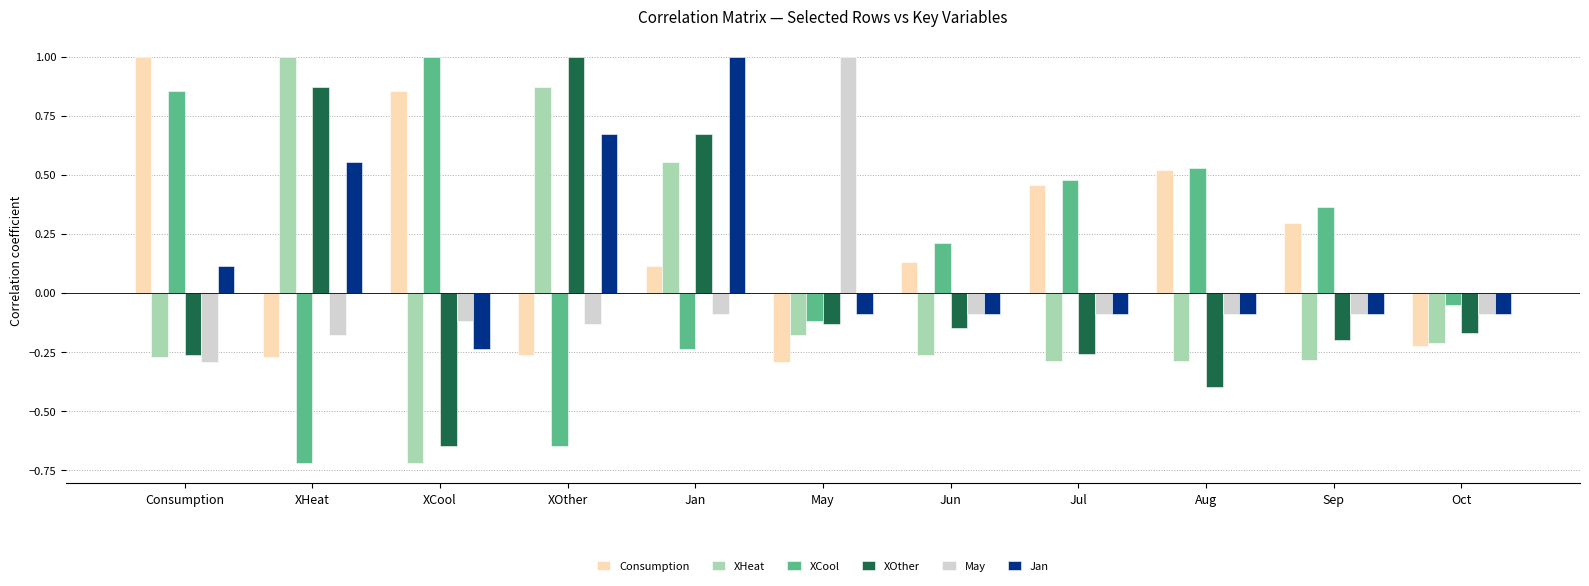

Does the chart contain any negative values?

Yes